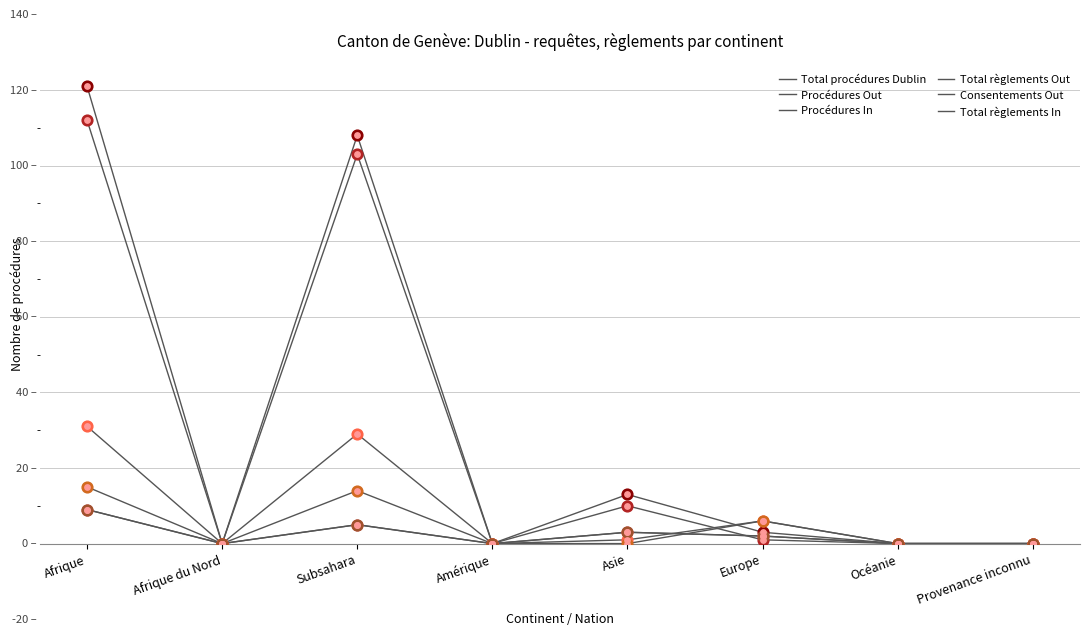

Is this an area chart (filled region under the line)?

No